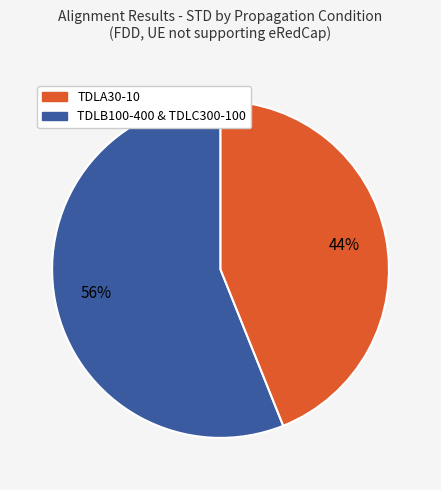

To the nearest percent, what is the average slice percentage?

50%